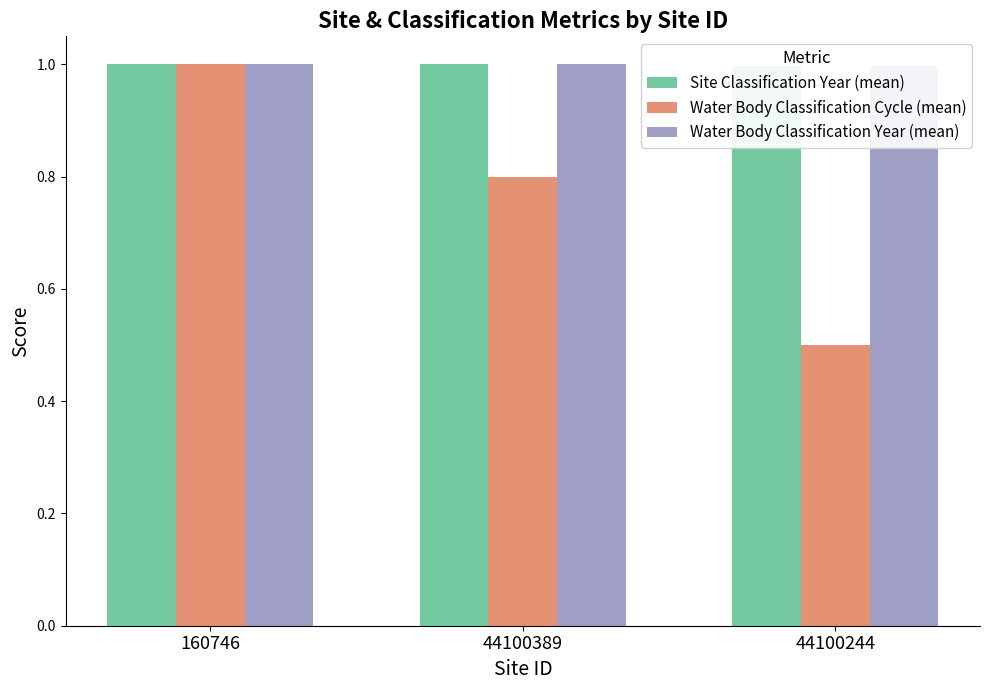

What is the maximum value shown in the chart?

1.0